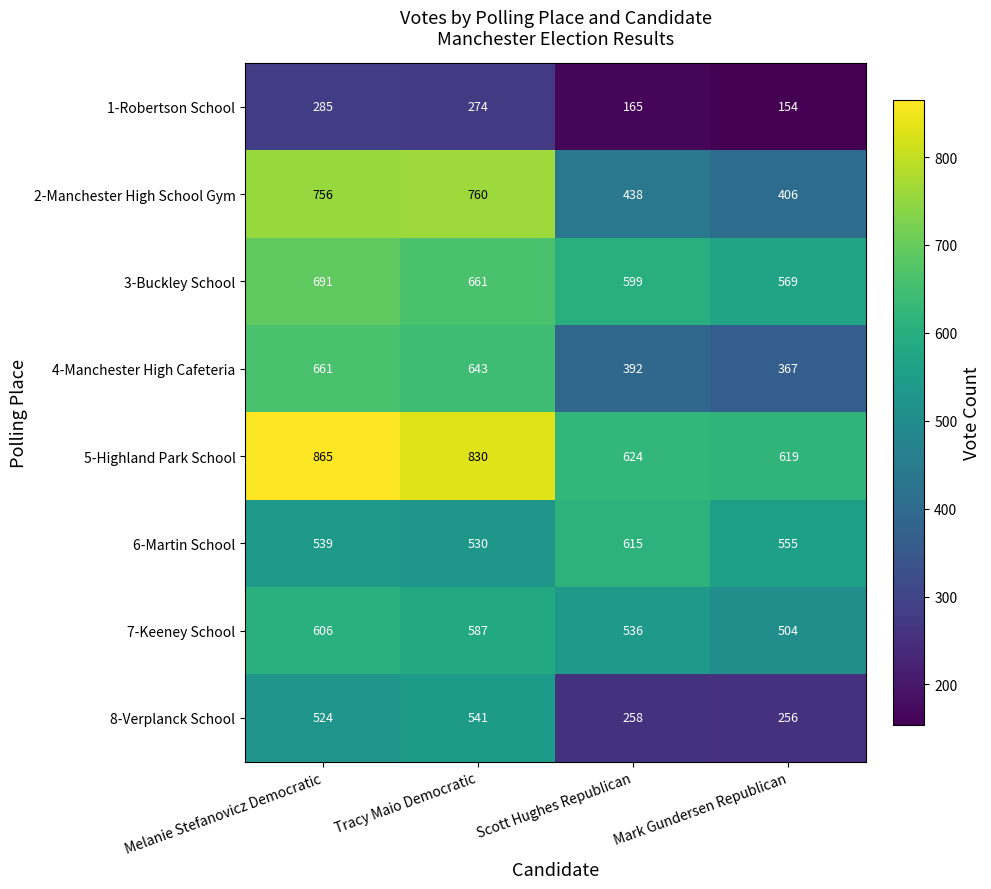

What is the sum of all 2-Manchester High School Gym values?

2360